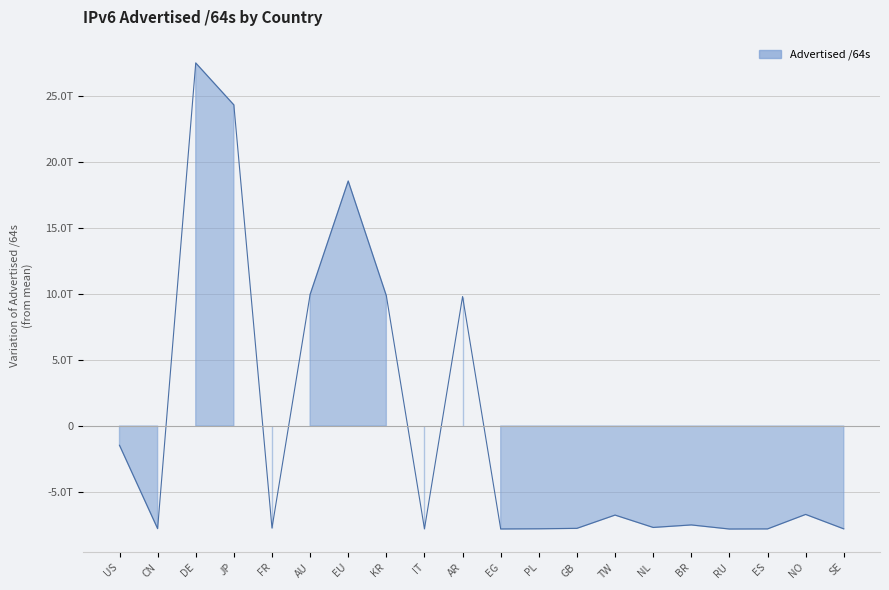

Reading left to right, transcribe all the data shown in this chart.

-1456195623321.6	-7777773541785.6	27538131986022.4	24357457045094.4	-7736434547097.6	9975574963814.4	18583125042790.4	9885279397478.4	-7792269056409.6	9825687905894.4	-7805153958297.6	-7791732251033.6	-7757909186969.6	-6751276423577.6	-7689189644697.6	-7499102935449.6	-7809448597913.6	-7800859056537.6	-6701347428761.6	-7796564089241.6